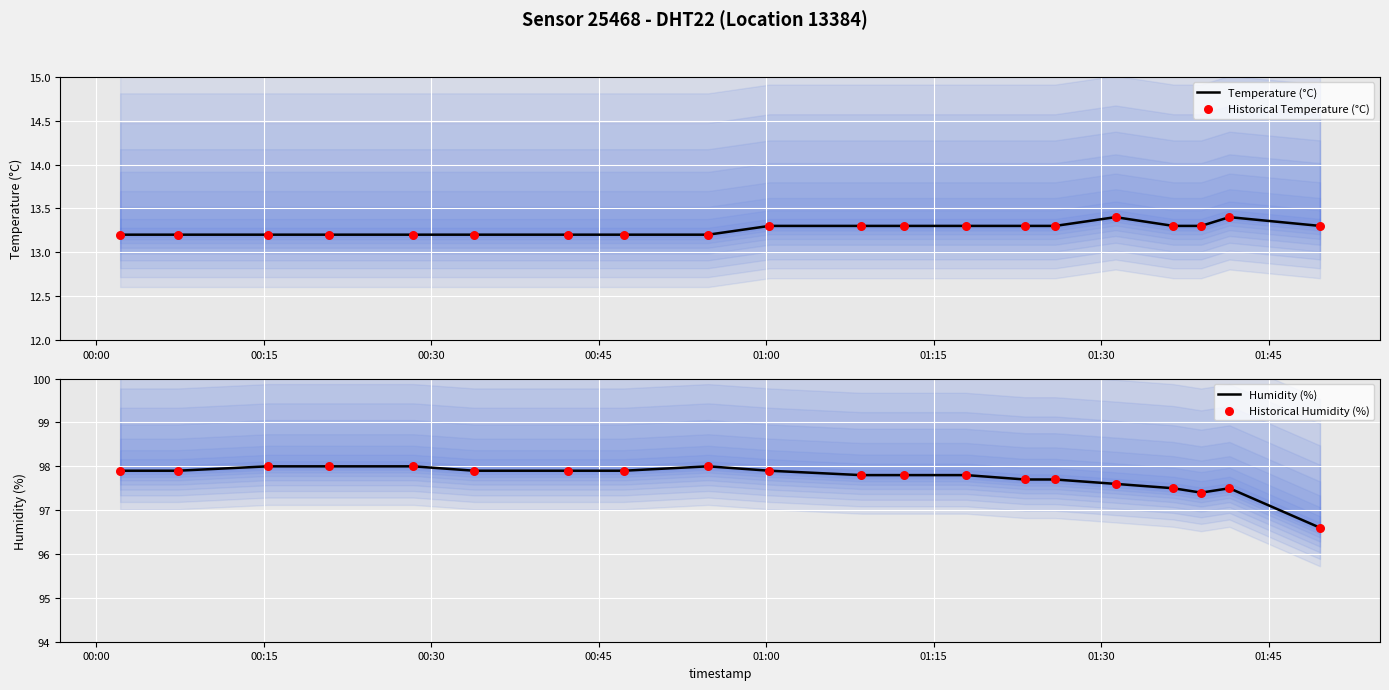

What are all the series names shown in the legend?

Temperature (°C), Historical Temperature (°C), Humidity (%), Historical Humidity (%)